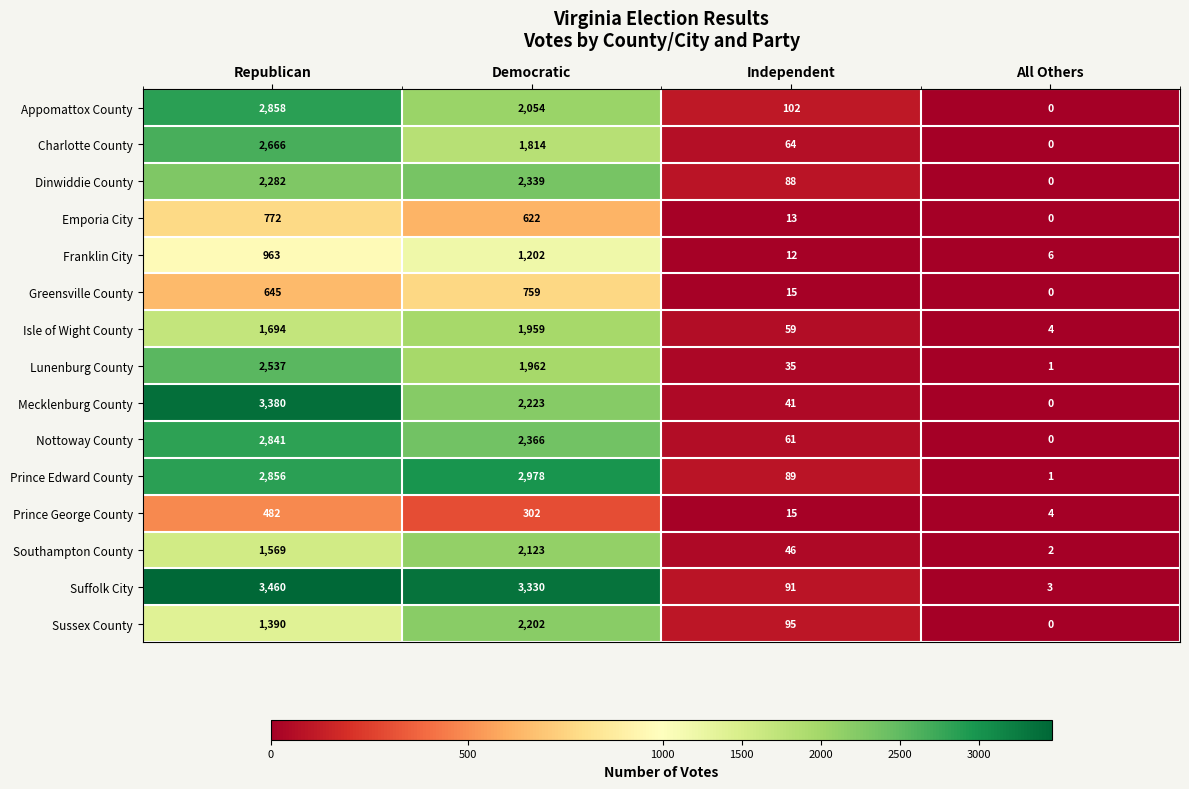

Which series has the widest spread of values?

Suffolk City